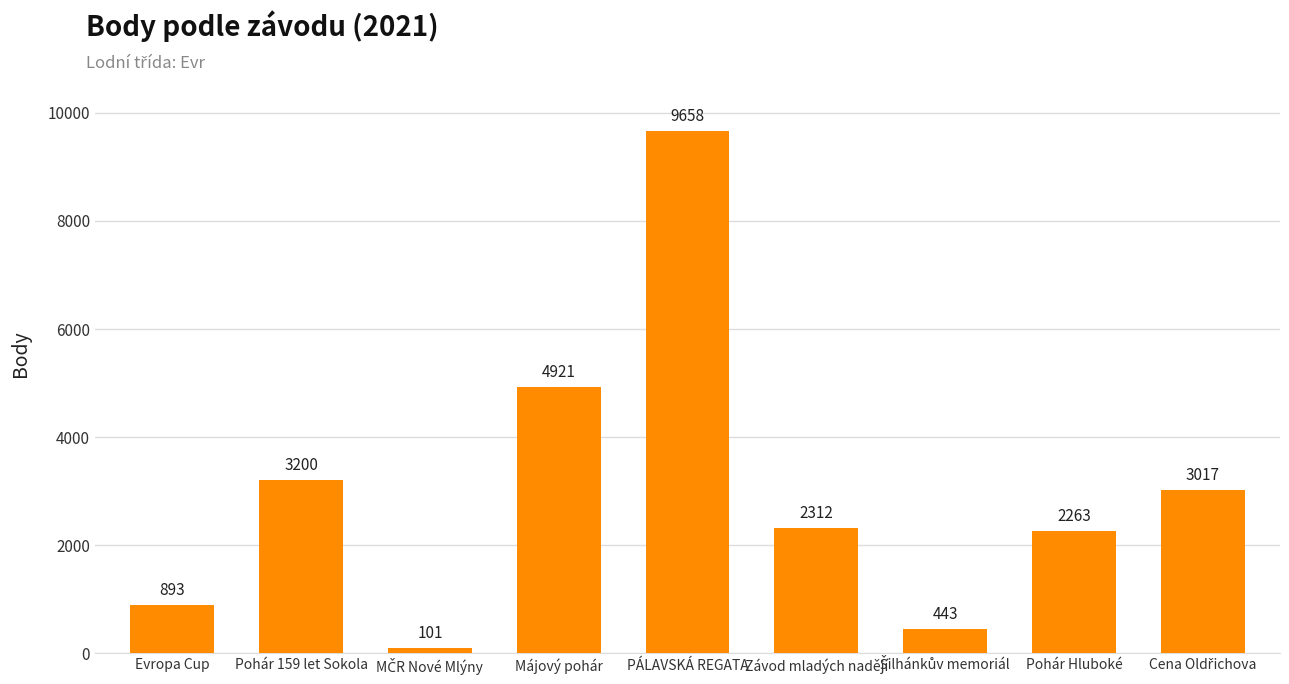

Reading left to right, list all the values displayed in this chart.

893	3200	101	4921	9658	2312	443	2263	3017